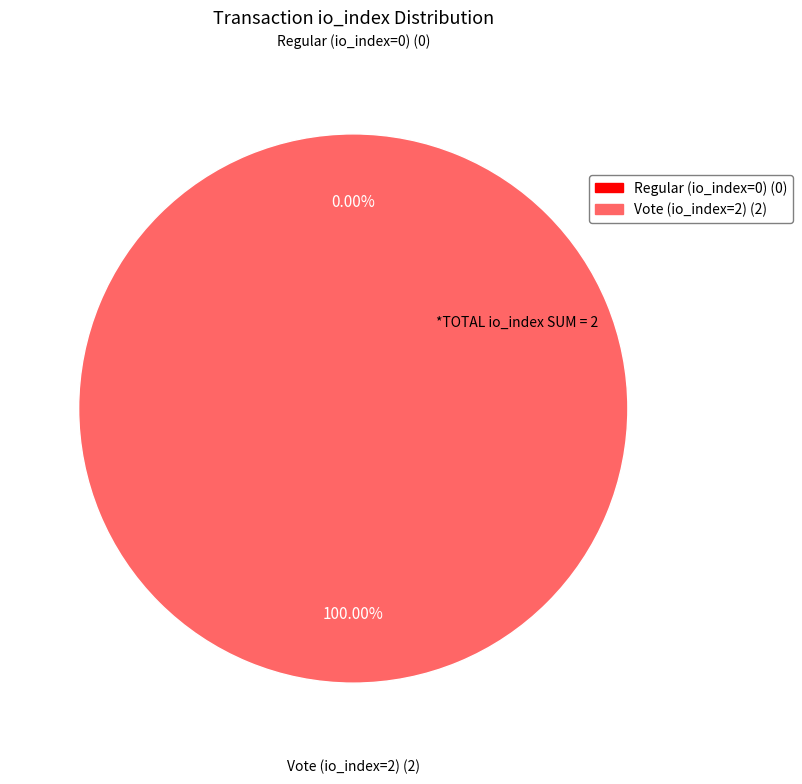

To the nearest percent, what portion does Vote (io_index=2) represent?

100%